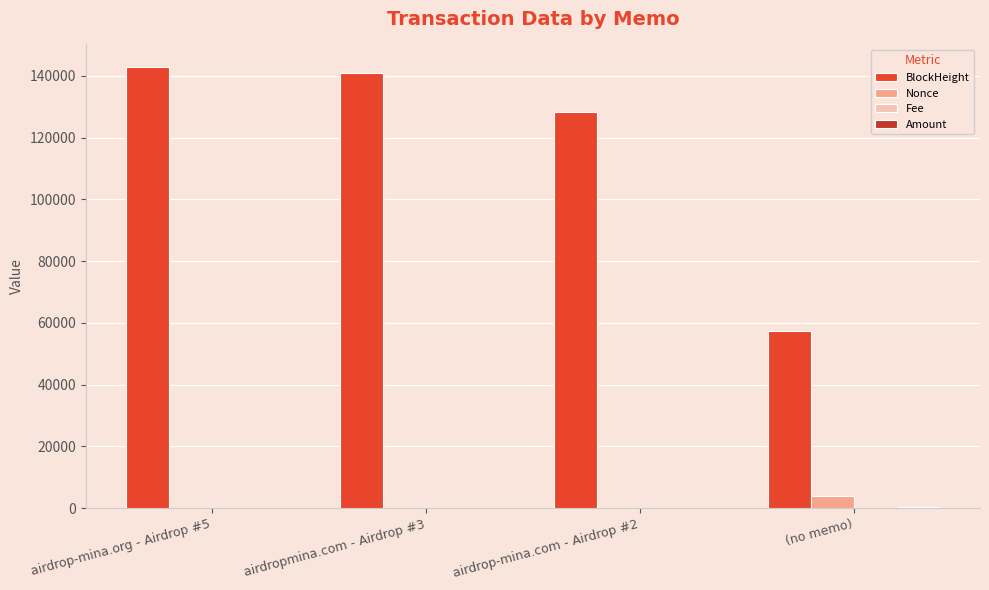

What is the maximum value for Nonce?

4022.0